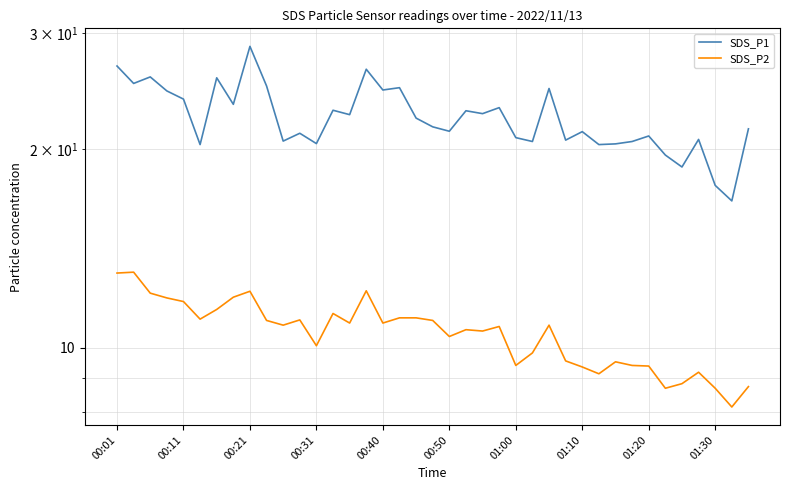

At how many categories does at least one series exceed 22?

19